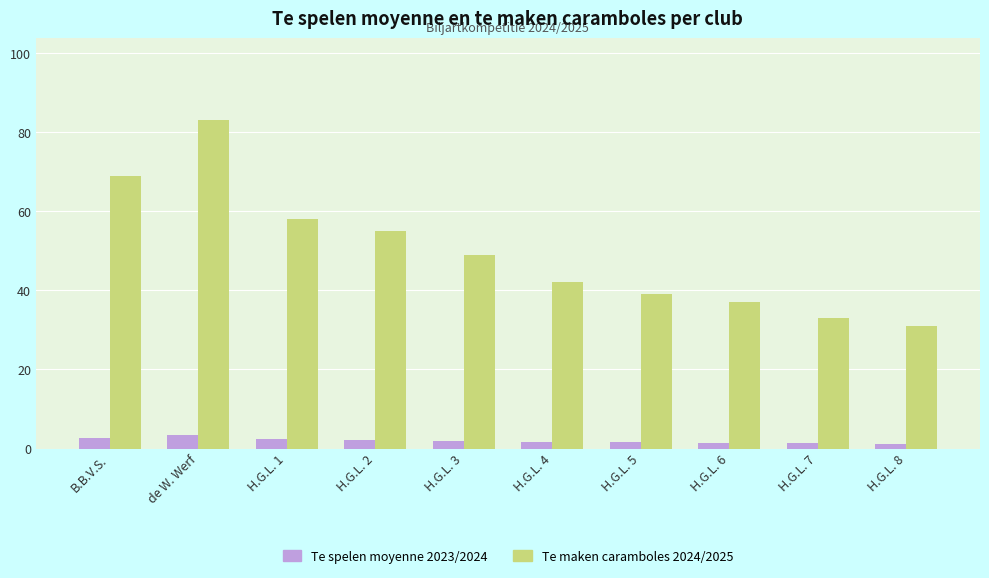

List the labels in order of Te maken caramboles 2024/2025 value, largest first.

de W. Werf, B.B.V.S., H.G.L. 1, H.G.L. 2, H.G.L. 3, H.G.L. 4, H.G.L. 5, H.G.L. 6, H.G.L. 7, H.G.L. 8